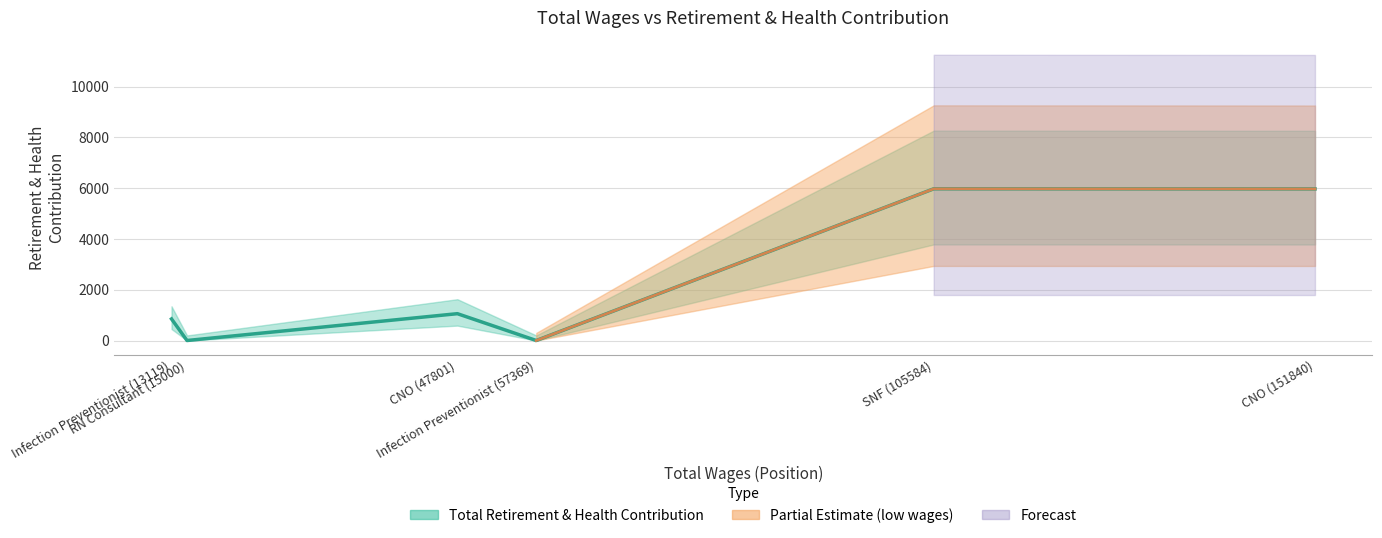

What is the average value?

2309